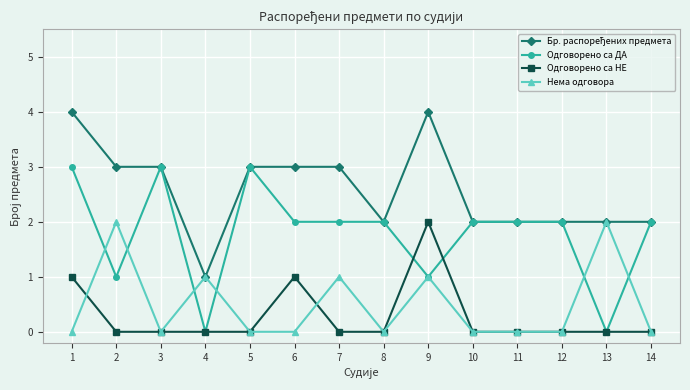

What is the difference between the second highest and second lowest values in the Одговорено са НЕ series?

1